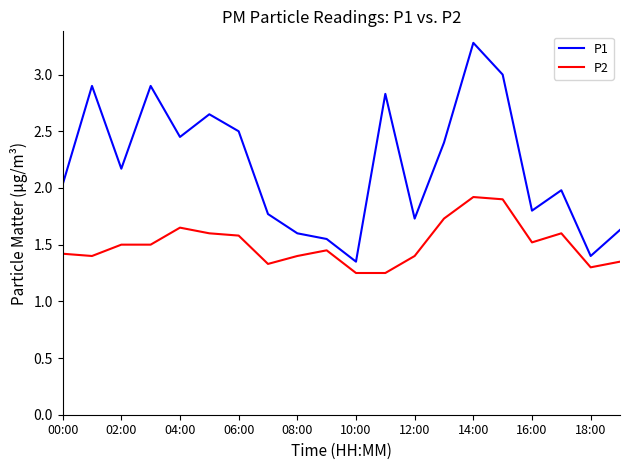

What is the highest value of the P1 series?

3.3